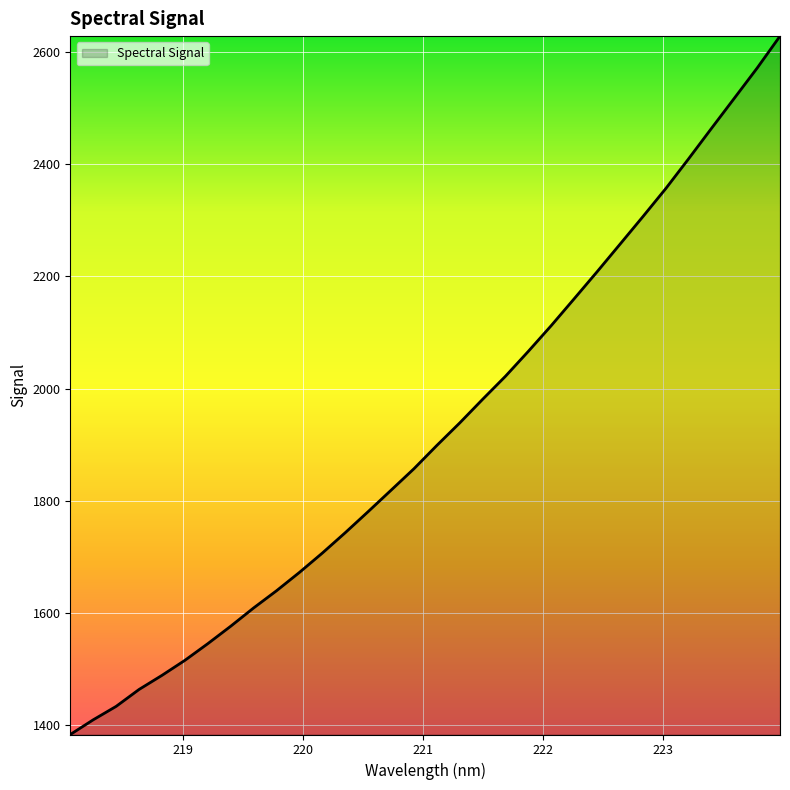

What is the maximum value shown in the chart?

2628.1